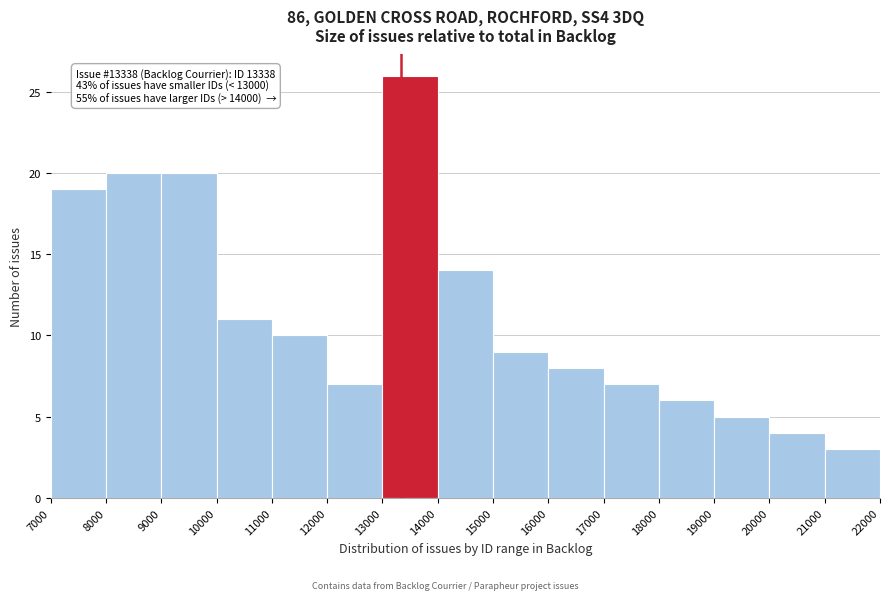

Over which range of the x-axis is the bar tallest?

13000 to 14000